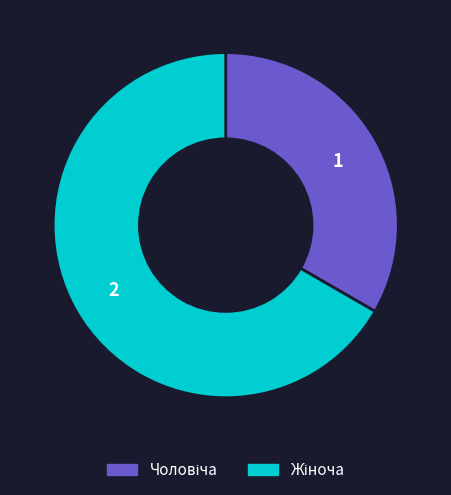

Is there a majority slice in this chart?

Yes